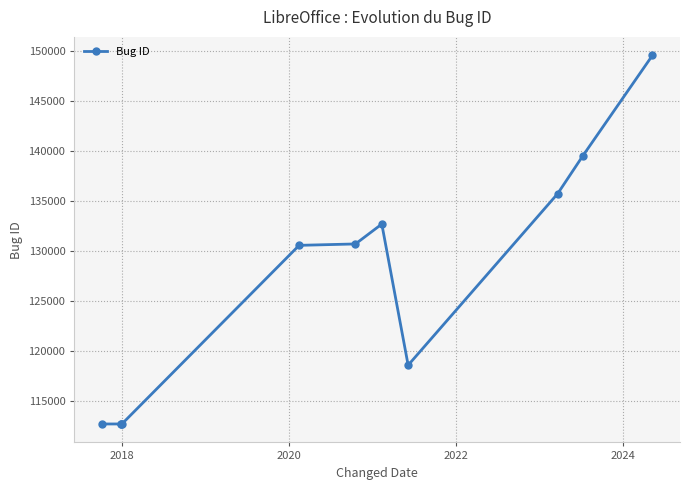

Does the chart have visible grid lines?

Yes